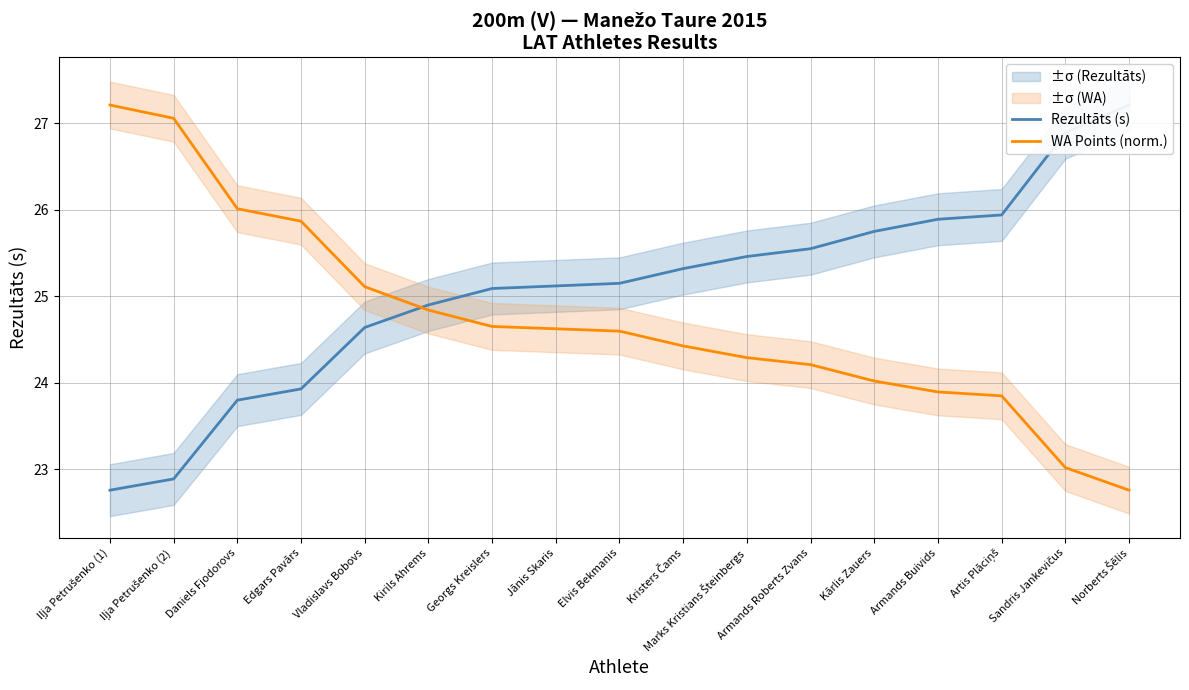

What is the sum of all WA Points (norm.) values?

420.4